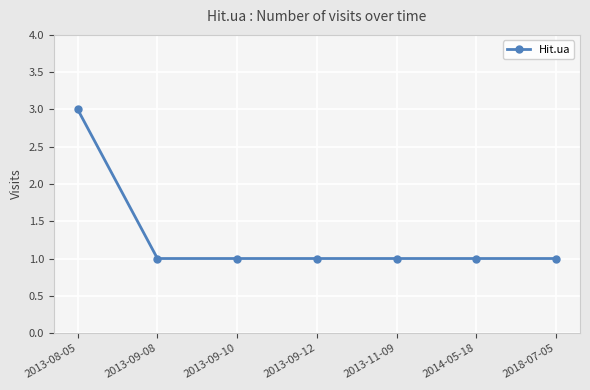

Reading left to right, list all the values displayed in this chart.

3	1	1	1	1	1	1